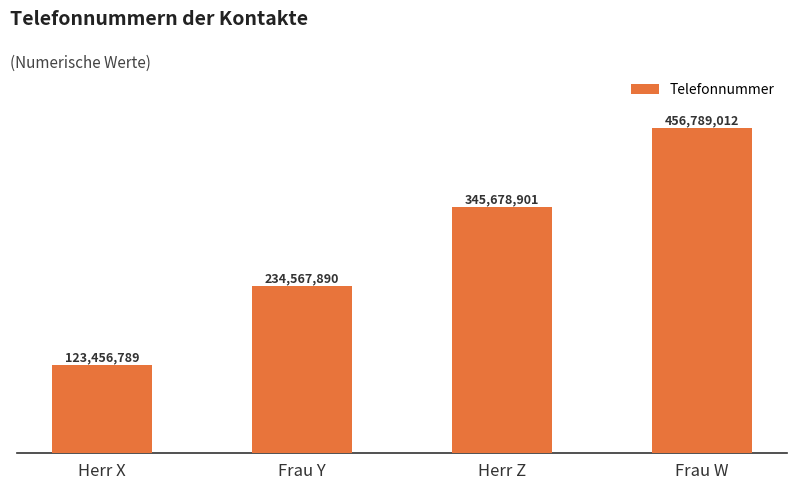

Where is the data nearest to the value 290122900?

Frau Y